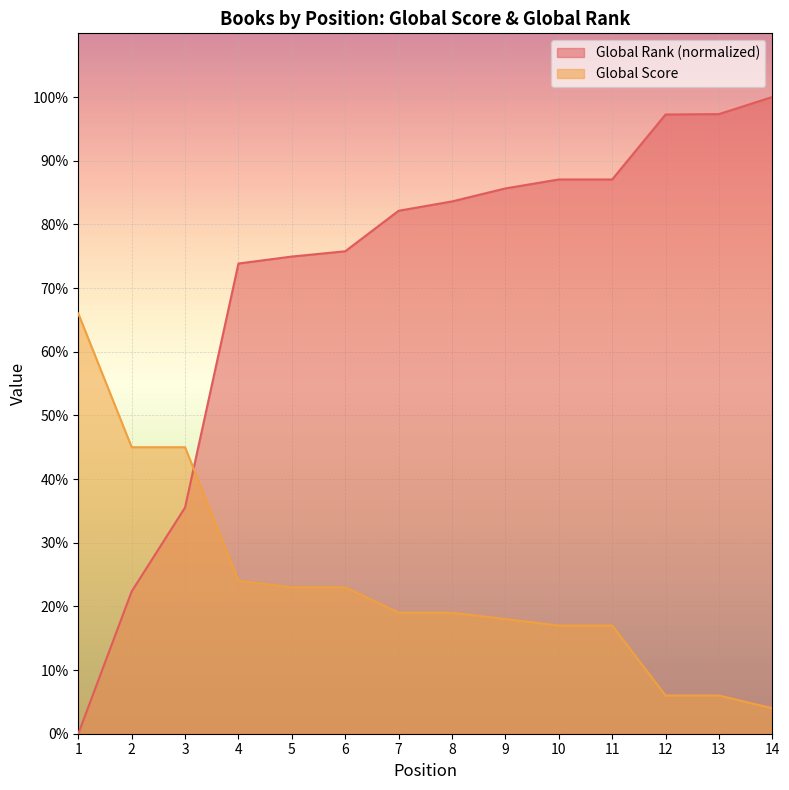

Between which two adjacent categories do Global Rank and Global Score first intersect?

3 and 4